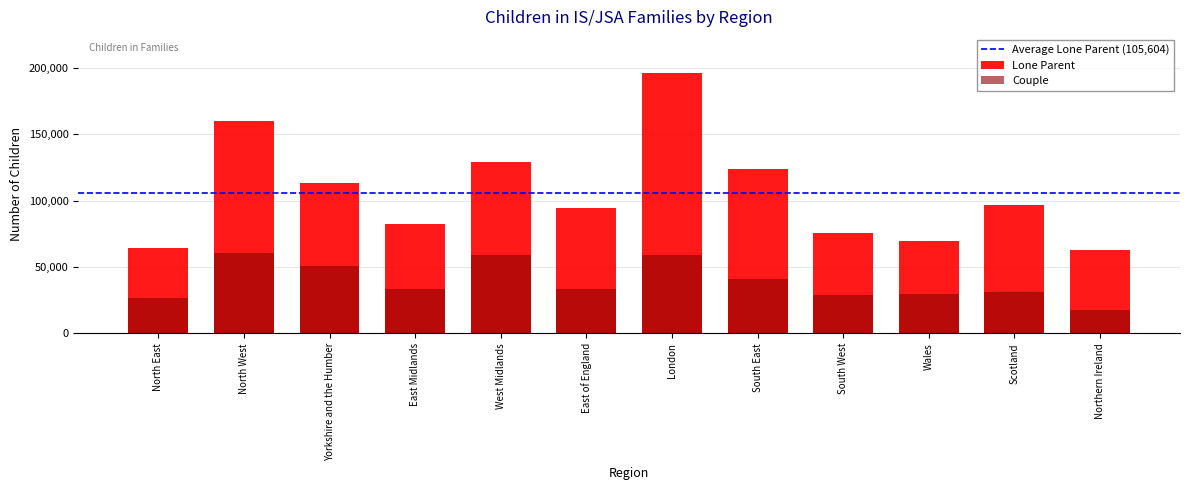

List the series in order of their peak value, highest first.

Lone Parent, Couple